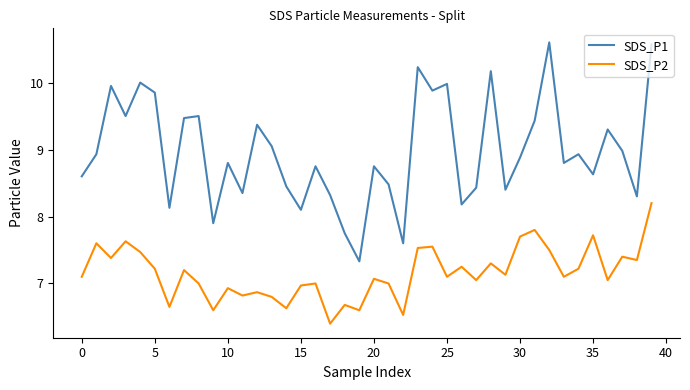

Which series has the largest range (max minus min)?

SDS_P1